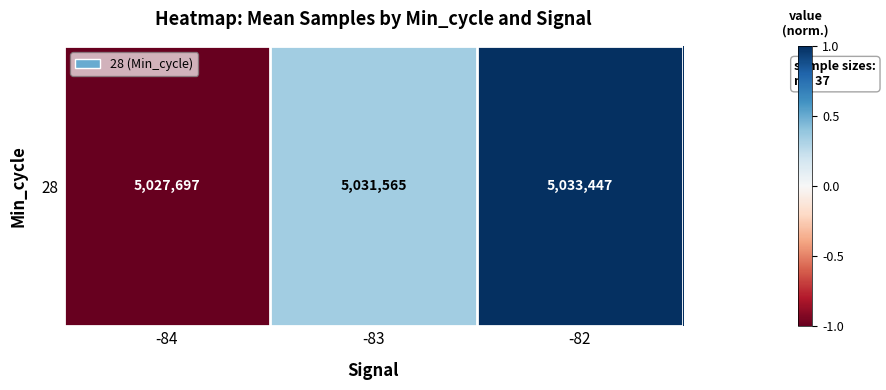

The chart shows a value of 1.0 at -82. True or false?

True